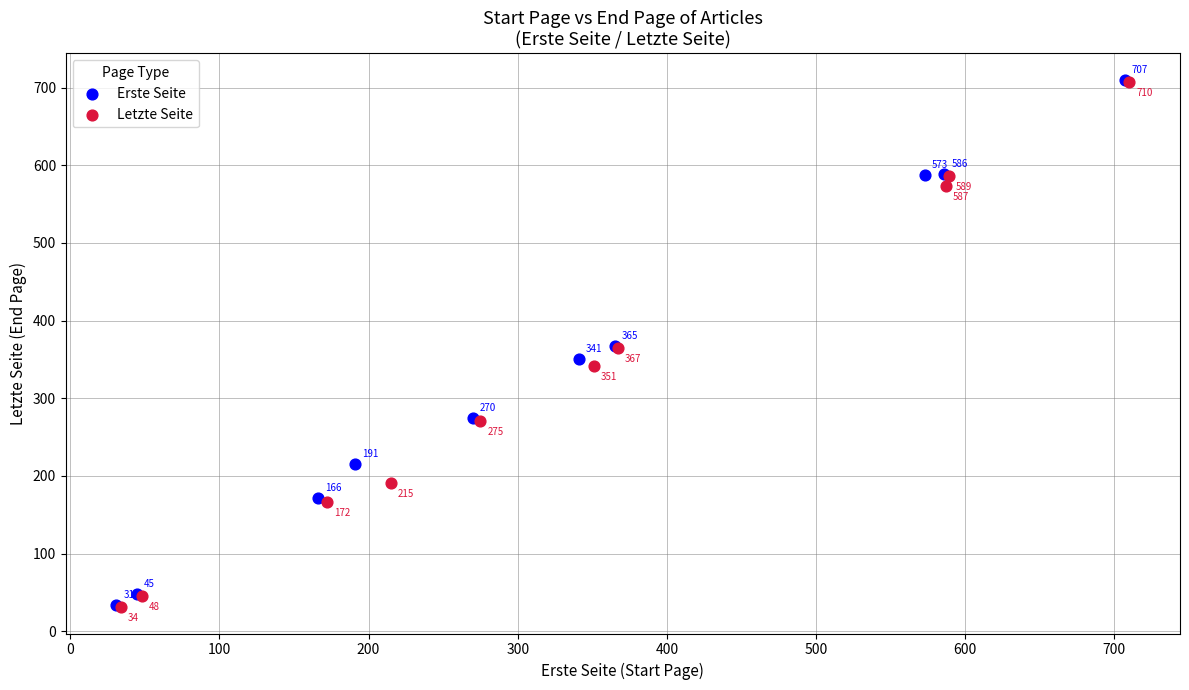

Which series contains the lowest Y value?

Letzte Seite